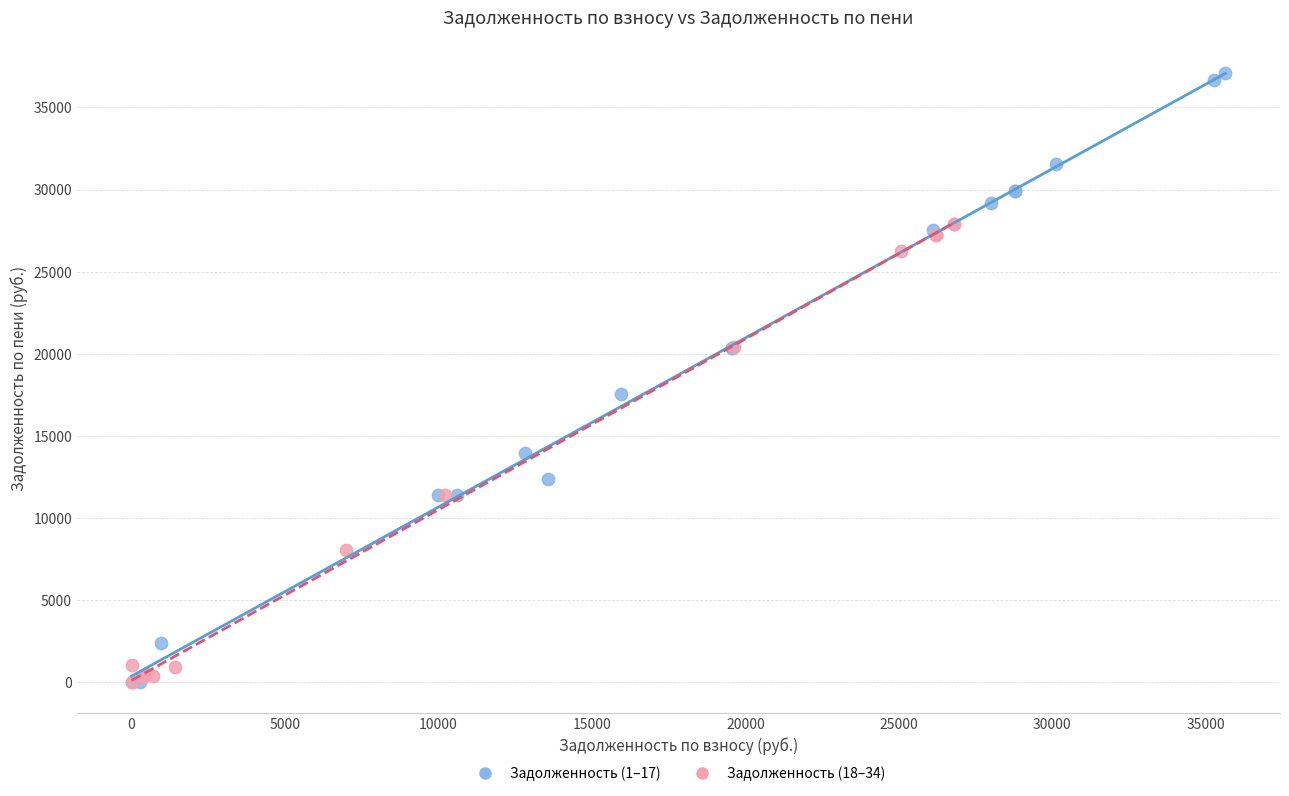

Which series has the widest spread of Y values?

Задолженность (1–17)